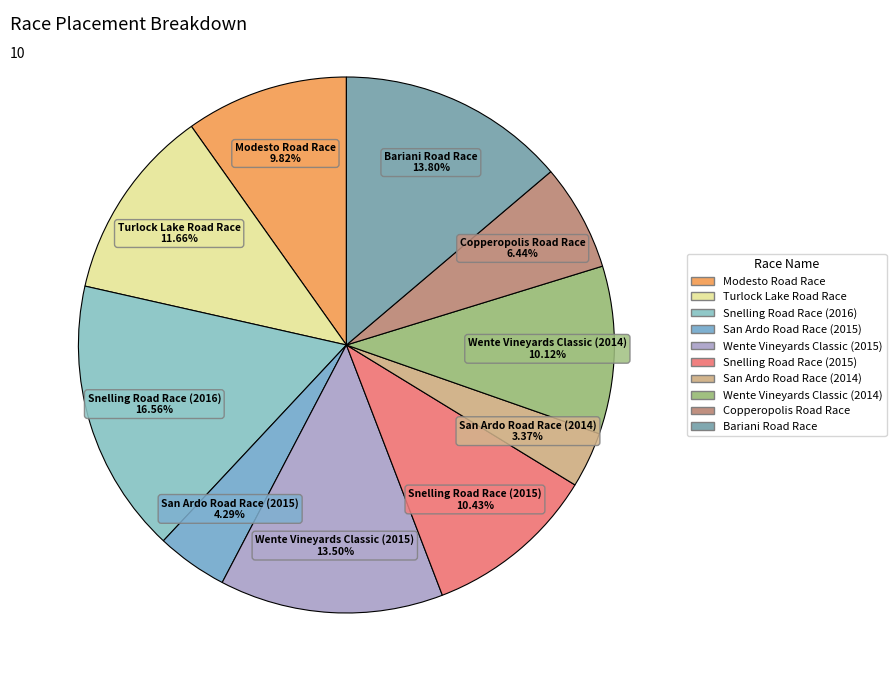

To the nearest percent, what portion does Snelling Road Race (2015) represent?

10%